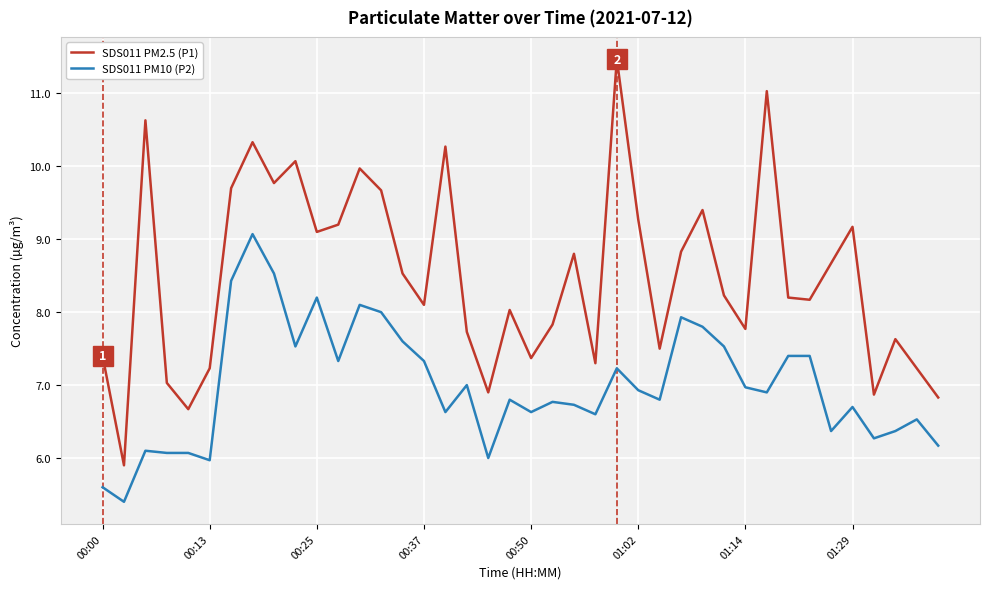

What is the maximum value for SDS011 PM10 (P2)?

9.1